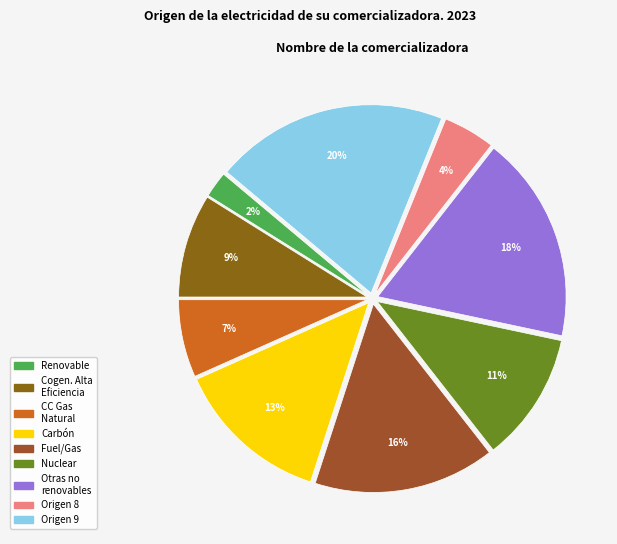

Count the number of slices in the pie.

9